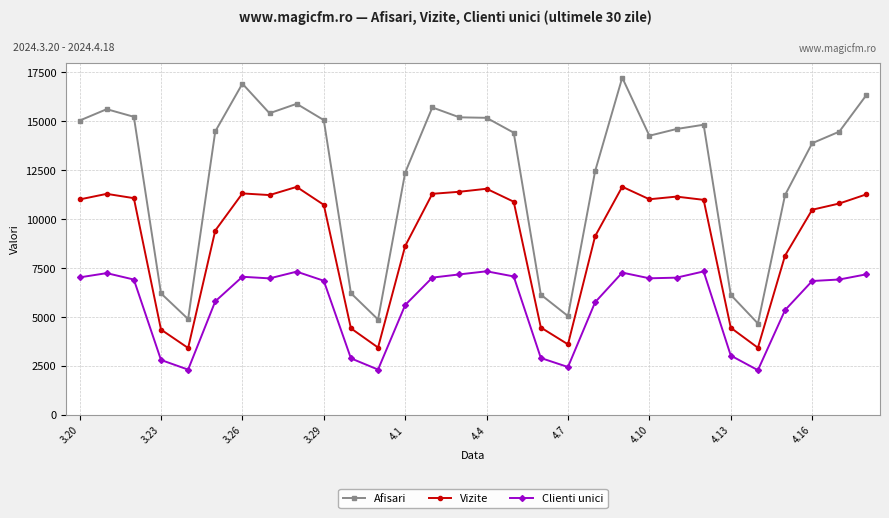

What is the greatest value displayed?

17218